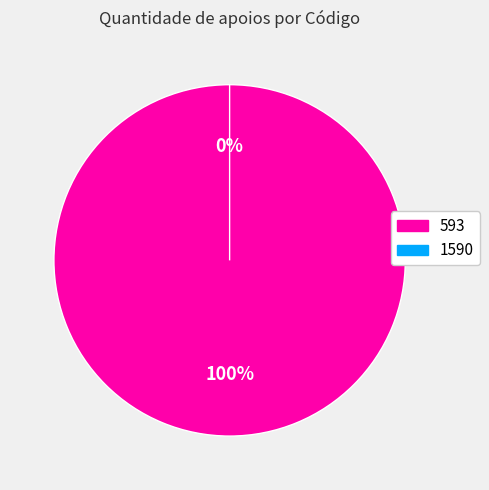

Is it true that 593 is 100% of the pie?

True